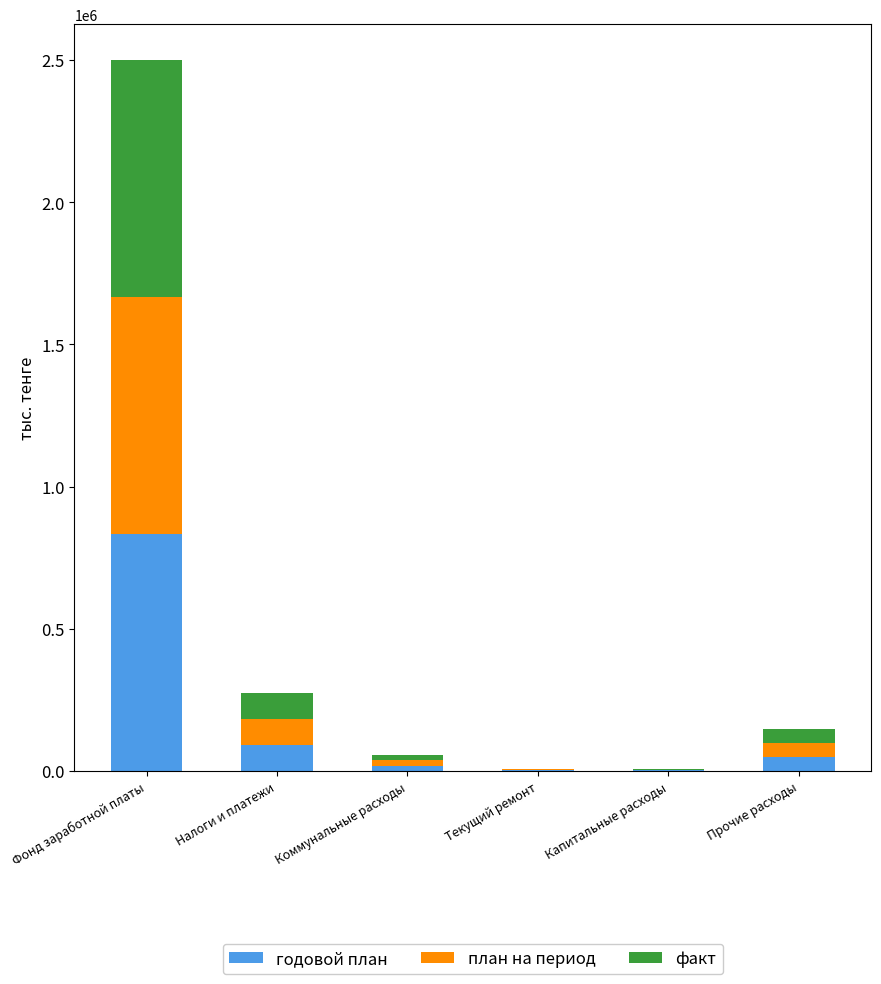

At which category is the sum across all series the highest?

Фонд заработной платы